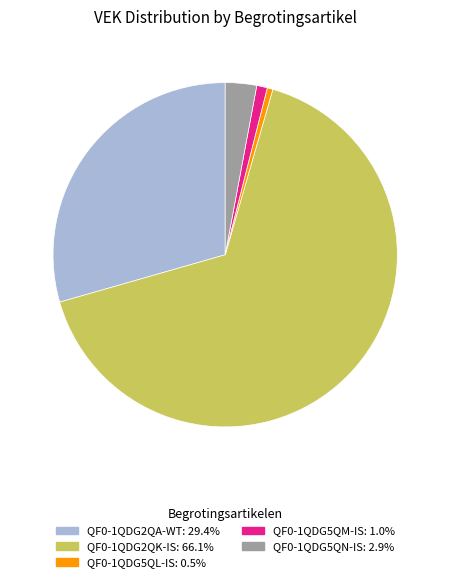

Which slice is the largest?

QF0-1QDG2QK-IS